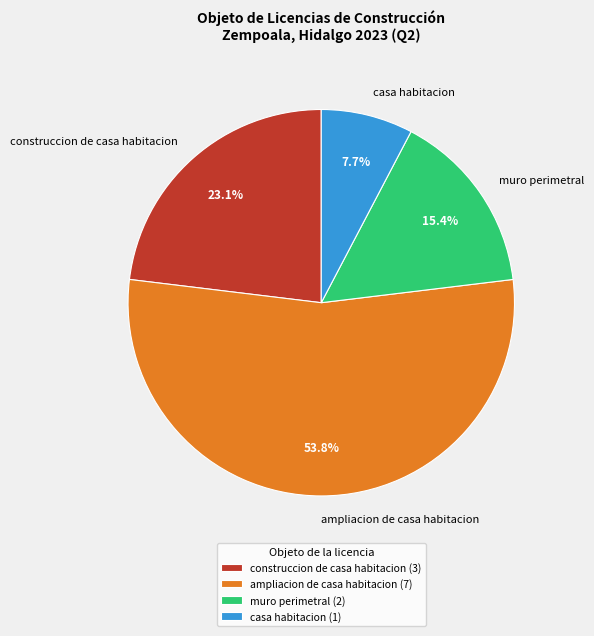

Is there any slice that represents more than half of the pie?

Yes